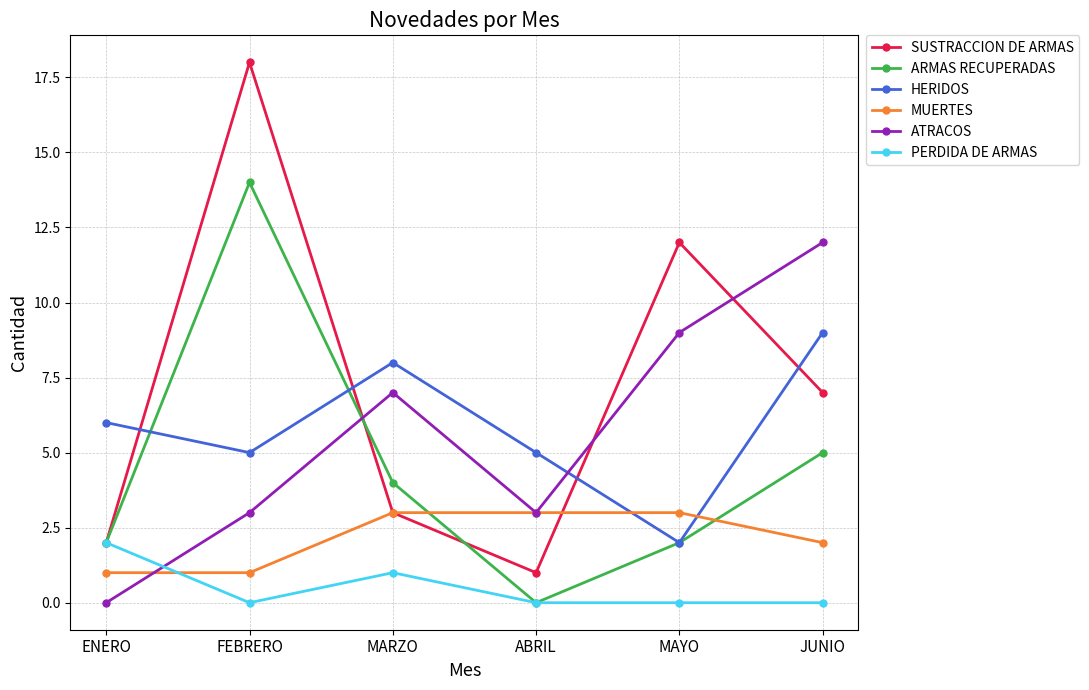

Reading left to right, transcribe all the data shown in this chart.

SUSTRACCION DE ARMAS: ENERO=2	FEBRERO=18	MARZO=3	ABRIL=1	MAYO=12	JUNIO=7
ARMAS RECUPERADAS: ENERO=2	FEBRERO=14	MARZO=4	ABRIL=0	MAYO=2	JUNIO=5
HERIDOS: ENERO=6	FEBRERO=5	MARZO=8	ABRIL=5	MAYO=2	JUNIO=9
MUERTES: ENERO=1	FEBRERO=1	MARZO=3	ABRIL=3	MAYO=3	JUNIO=2
ATRACOS: ENERO=0	FEBRERO=3	MARZO=7	ABRIL=3	MAYO=9	JUNIO=12
PERDIDA DE ARMAS: ENERO=2	FEBRERO=0	MARZO=1	ABRIL=0	MAYO=0	JUNIO=0